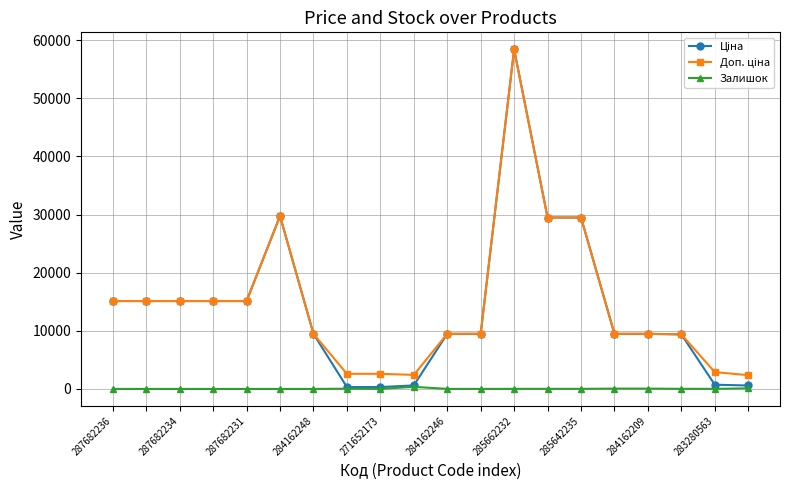

What is the maximum value shown in the chart?

58426.5